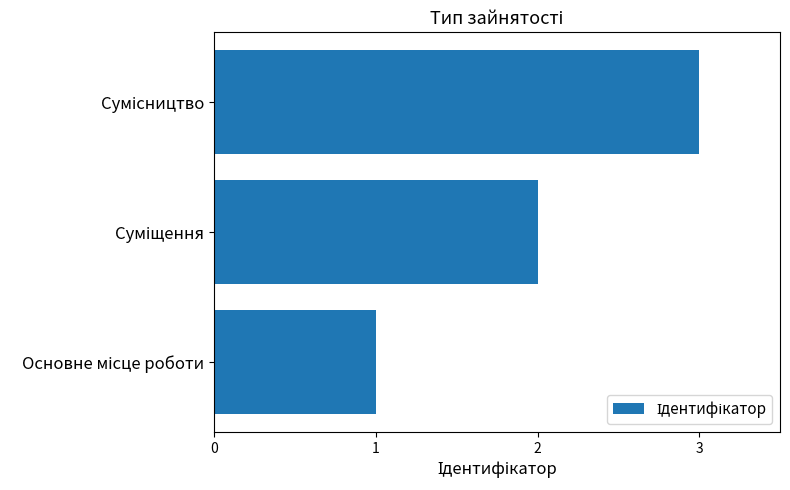

Are the bars grouped side by side (vs. stacked)?

No